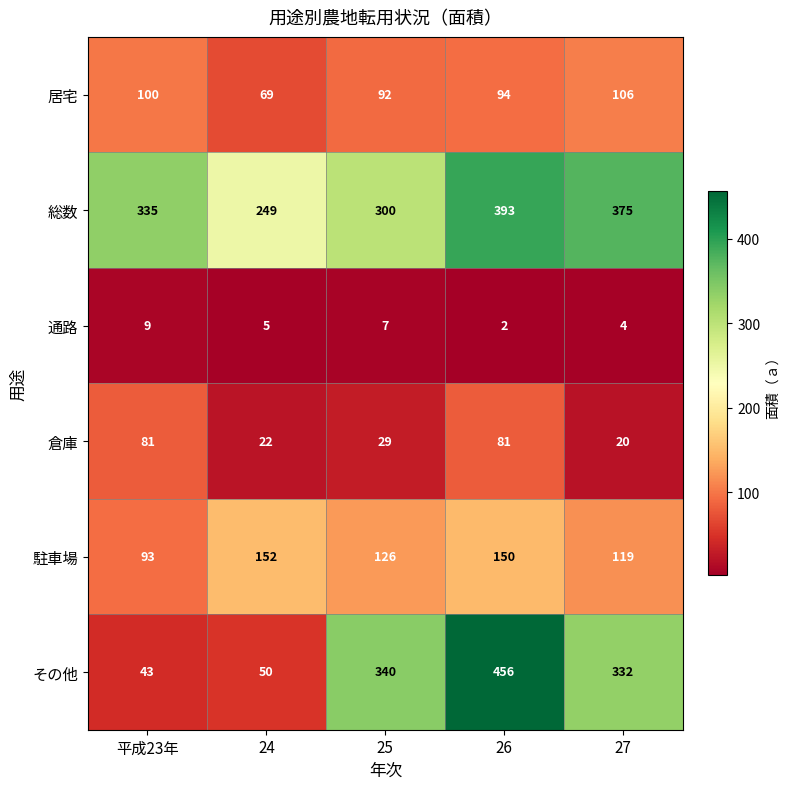

Is it true that 倉庫 equals 20 at 27?

True